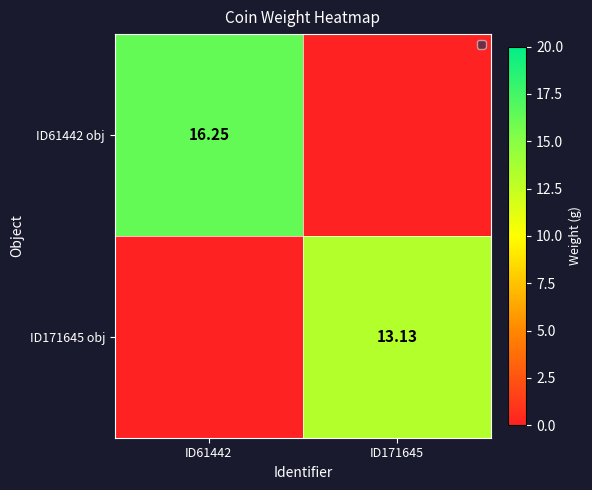

Is the value of ID61442 obj at ID61442 greater than the value of ID171645 obj at ID171645?

Yes